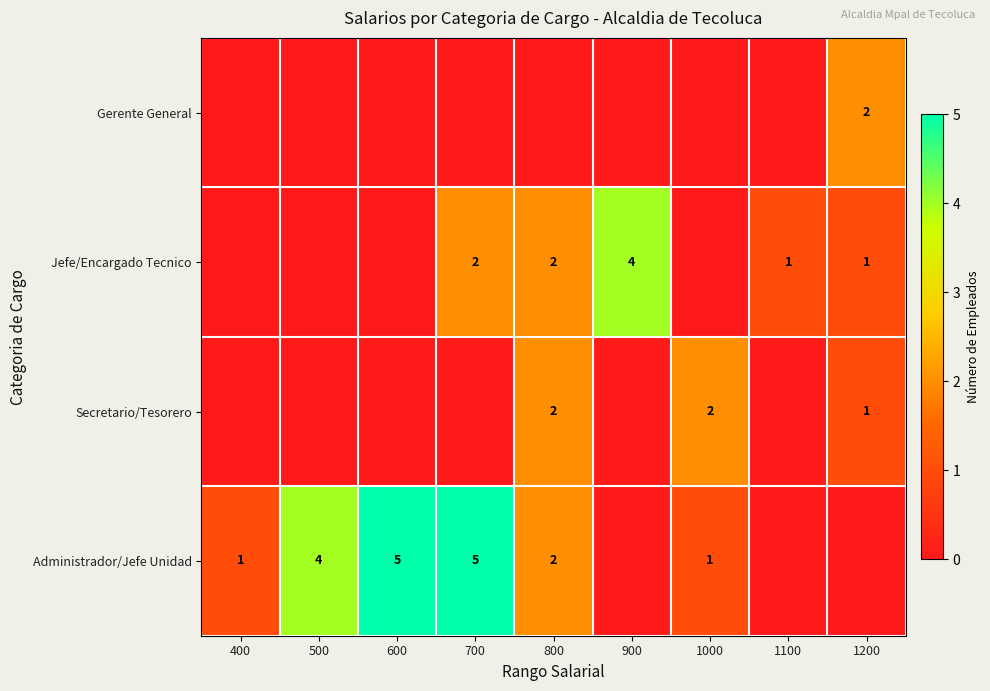

What is the sum of the Administrador/Jefe Unidad values at 1000 and 500?

5